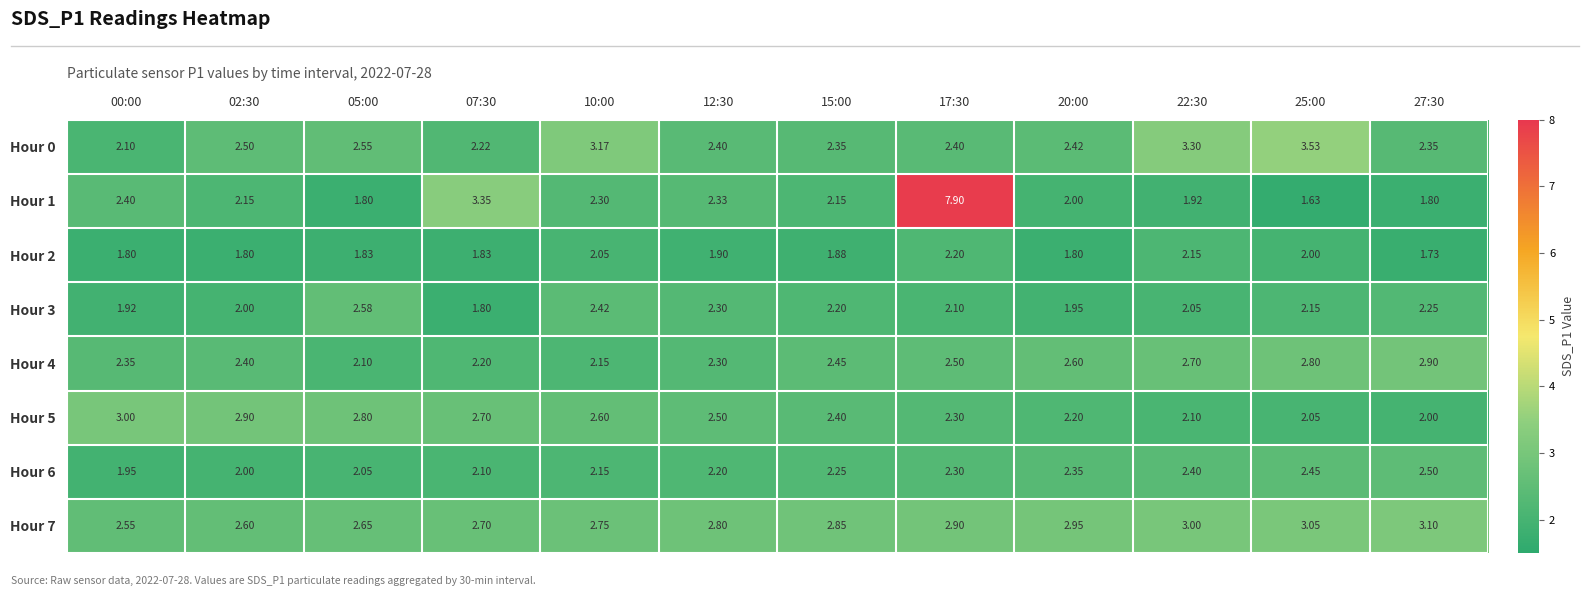

Between 10:00 and 27:30, which series saw the biggest shift?

Hour 0